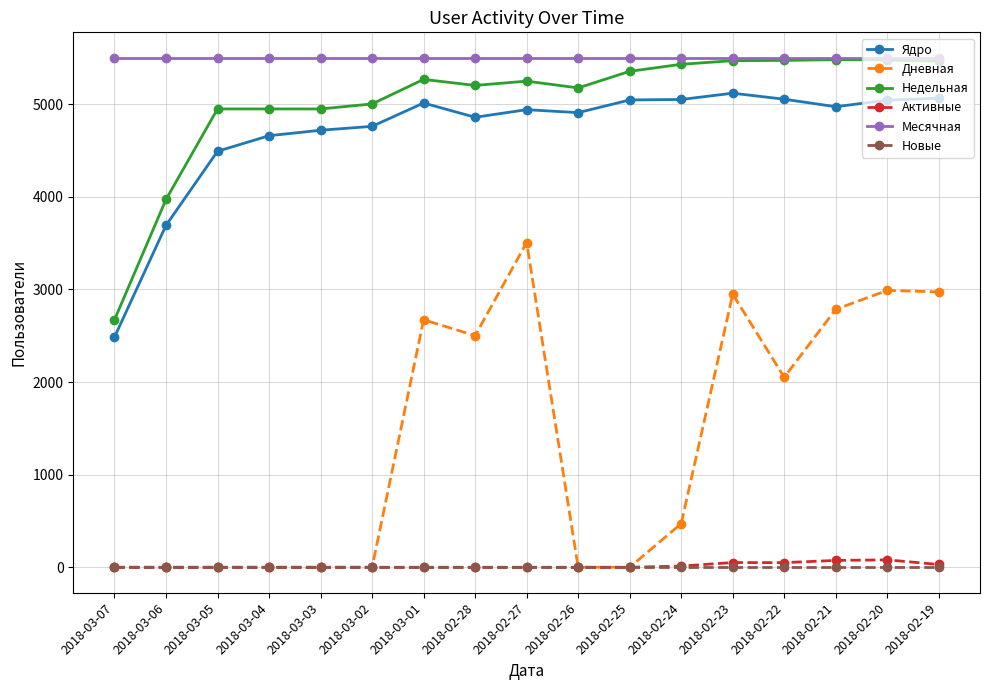

What is the value of the Ядро point at the 2nd from the left?

3691